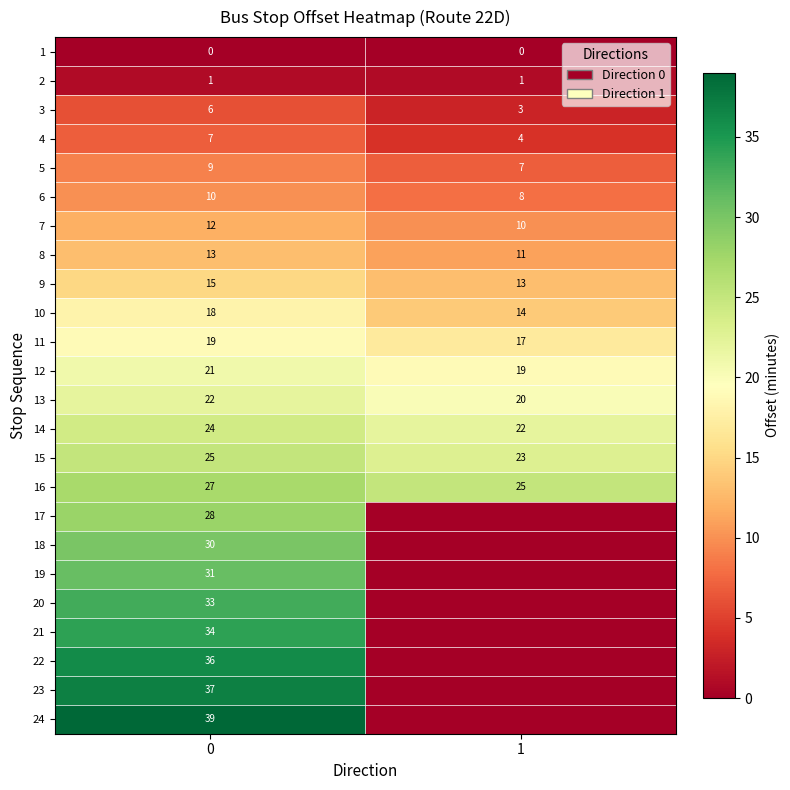

What is the approximate value of 14 at 0?

24